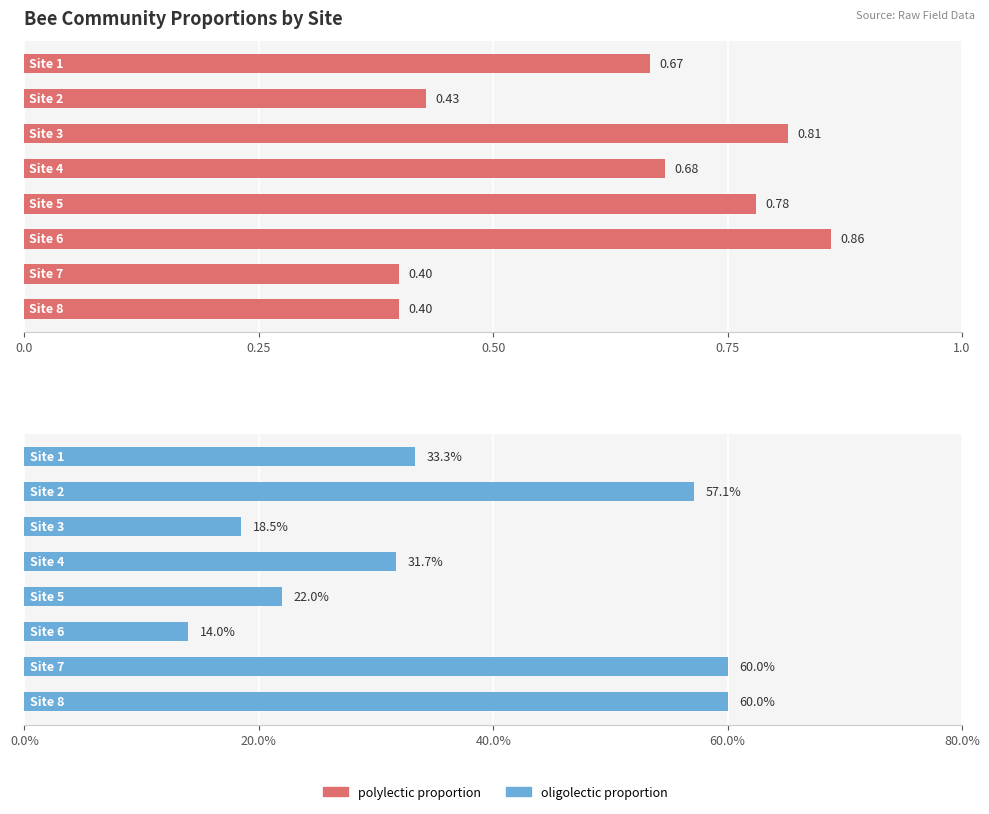

What is the spread (max minus min) of values at 7?

0.2